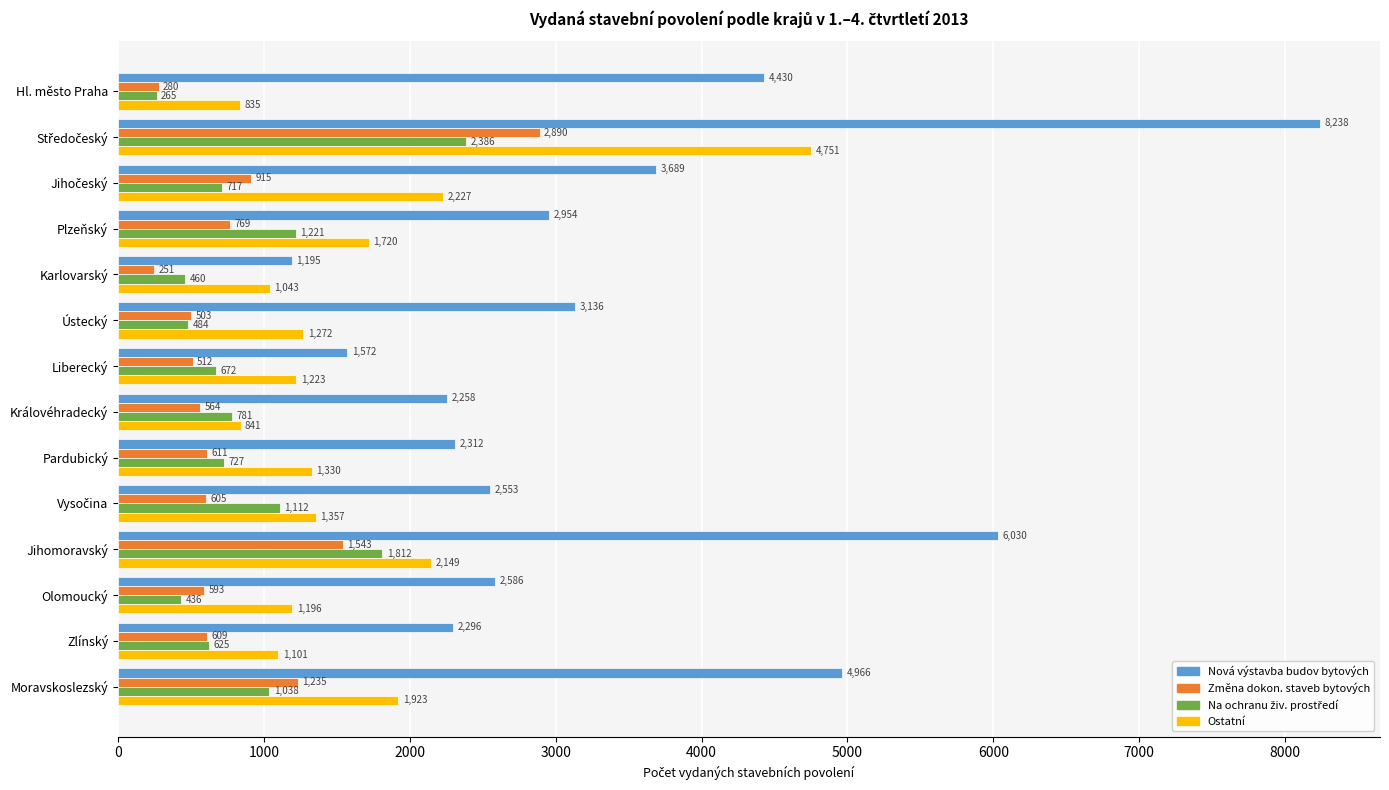

What is the sum of all Změna dokon. staveb bytových values?

11880